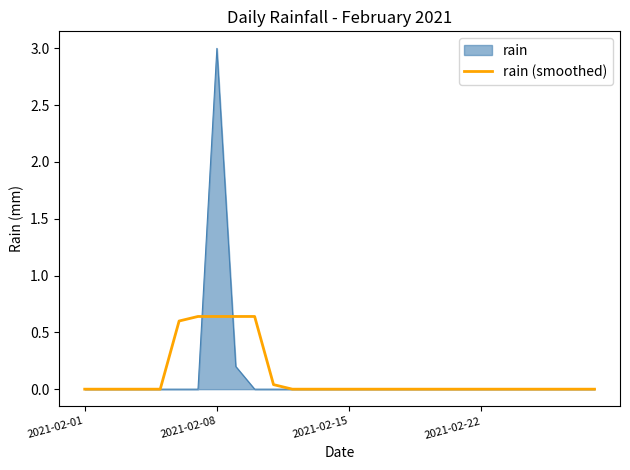

Rank the series by their maximum value, from highest to lowest.

rain, rain (smoothed)